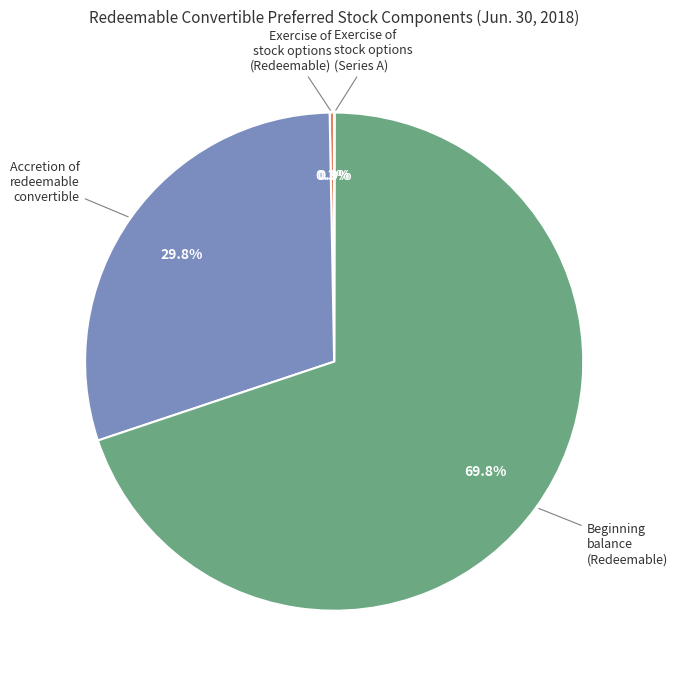

Is there any slice that represents more than half of the pie?

Yes